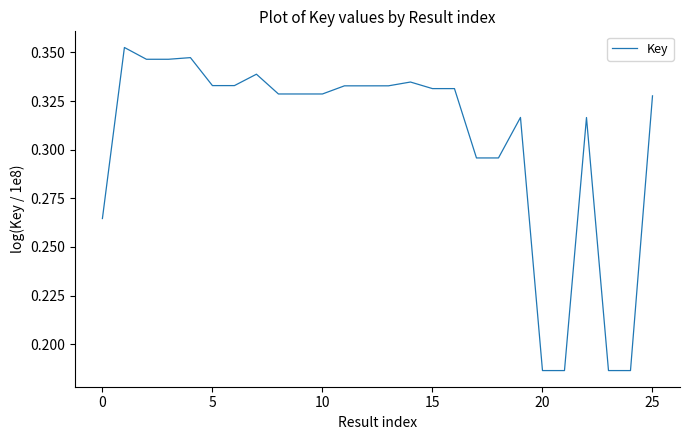

What is the sum of all values?

7.9